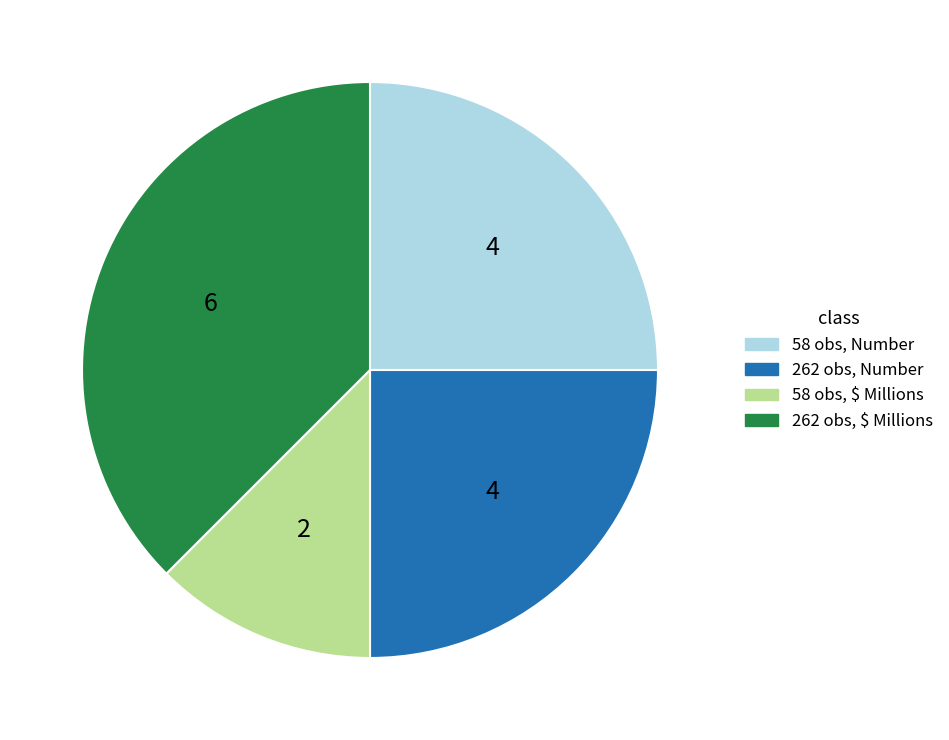

Does any single category account for the majority?

No